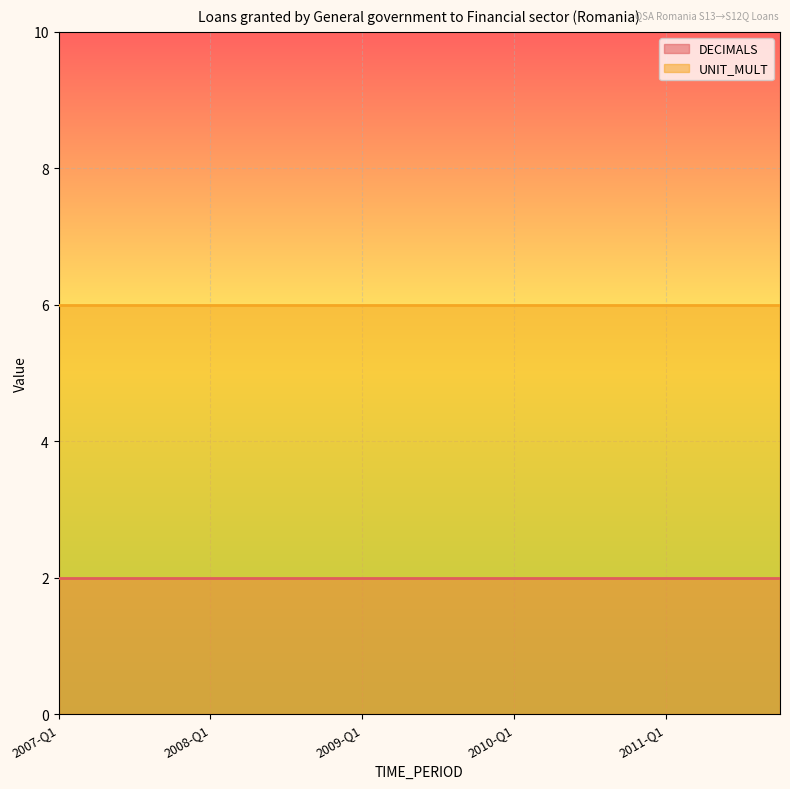

Rank the series at 2007-Q1 from highest to lowest value.

UNIT_MULT, DECIMALS